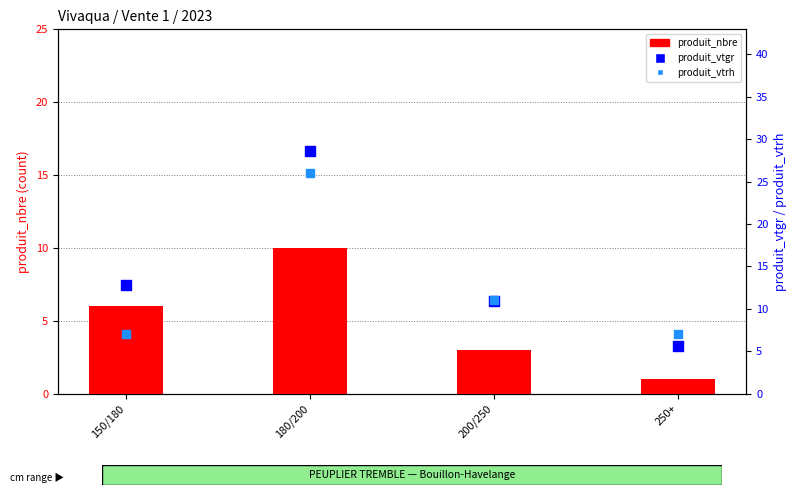

What is the total value across all series at 200/250?

24.9